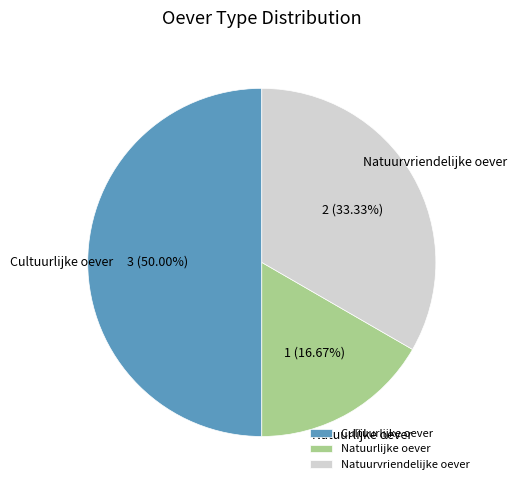

Does Natuurlijke oever account for over 50% of the chart?

No